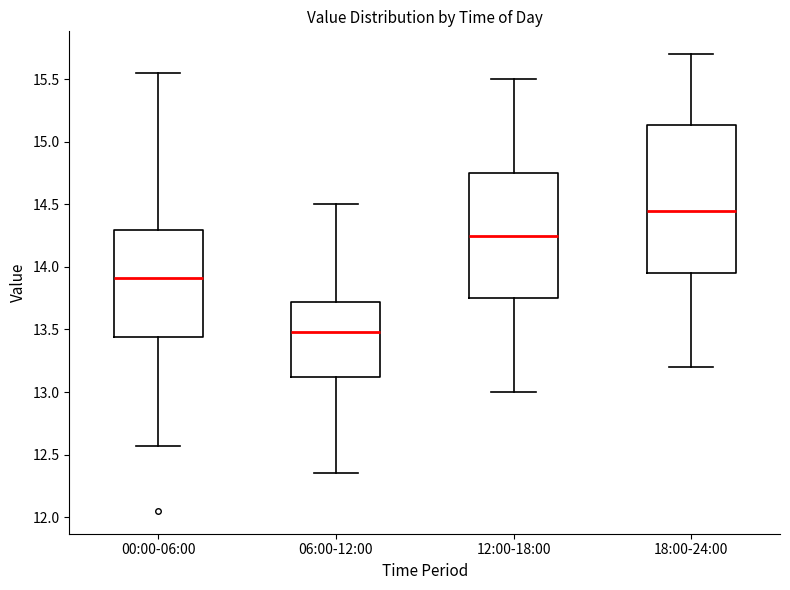

Where is the upper edge of the box for 06:00-12:00 on the y-axis? The values are not printed on the chart, so give them approximately, as read against the axis.

13.70